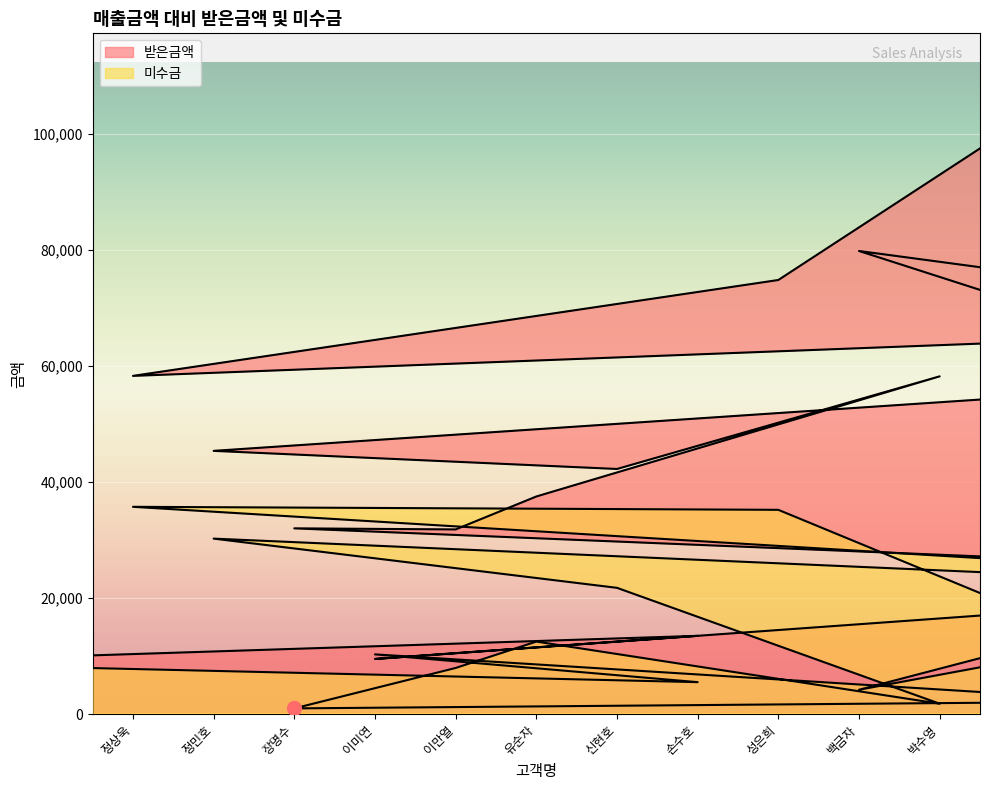

What is the label of the 14th point from the left?

이미연